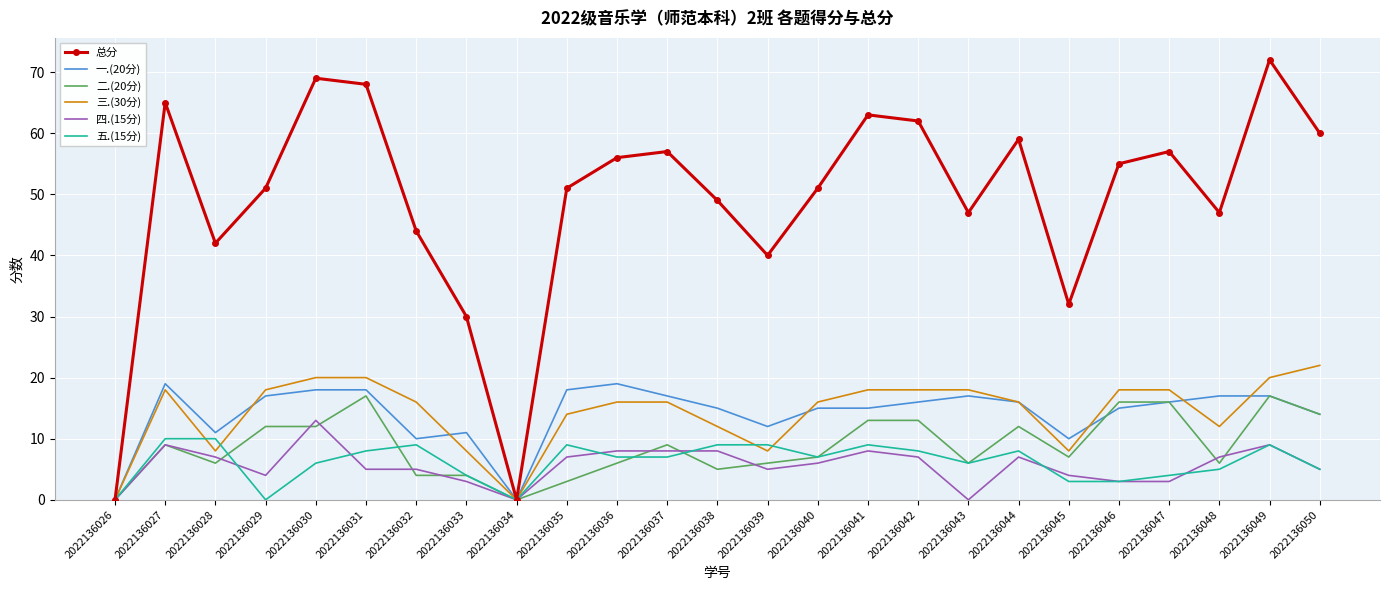

The value of 四.(15分) at 2022136048 is 2. True or false?

False